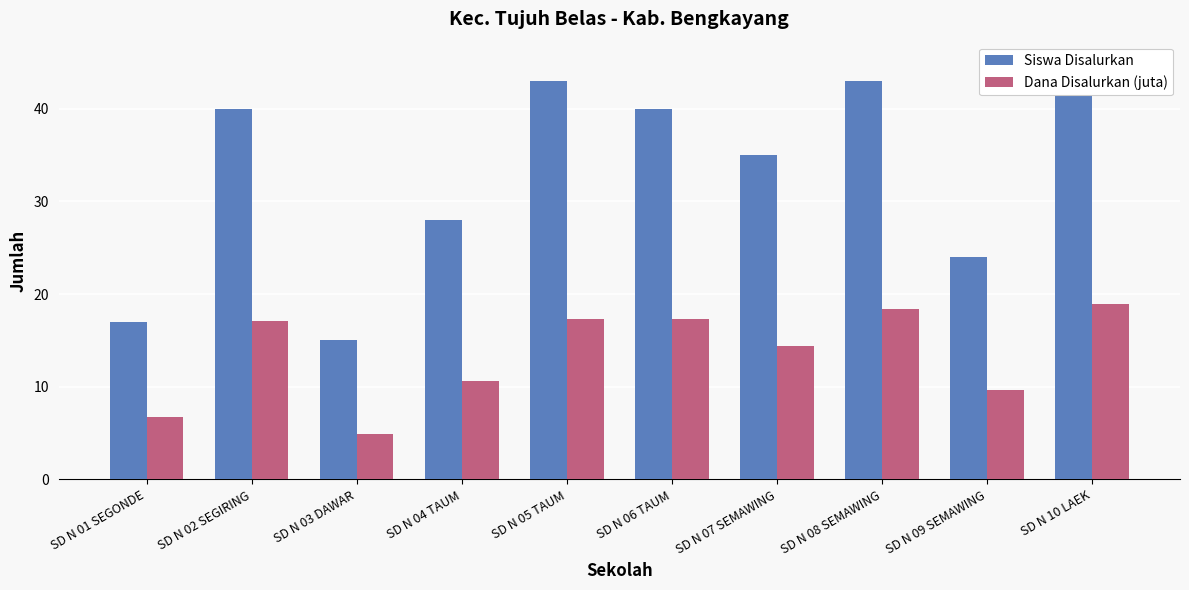

What is the average value of the Siswa Disalurkan series?

33.0